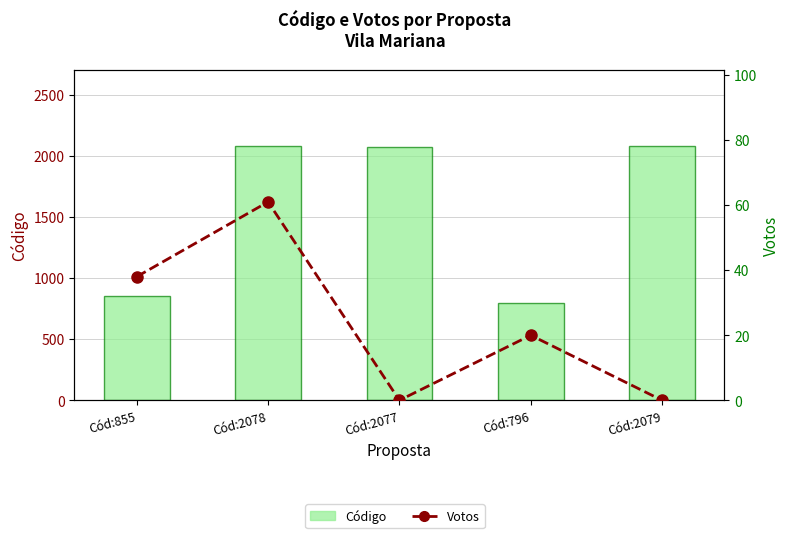

Is the value of Votos (linha) at Cód:2079 greater than the value of Código at Cód:796?

No